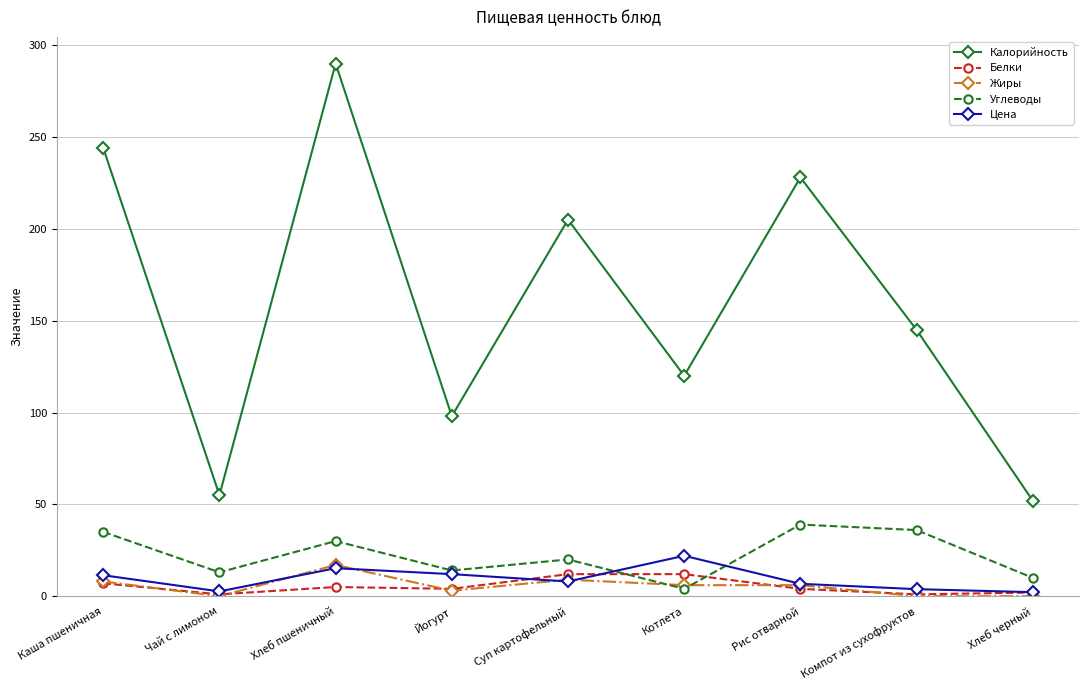

What is the sum of all Жиры values?

49.0